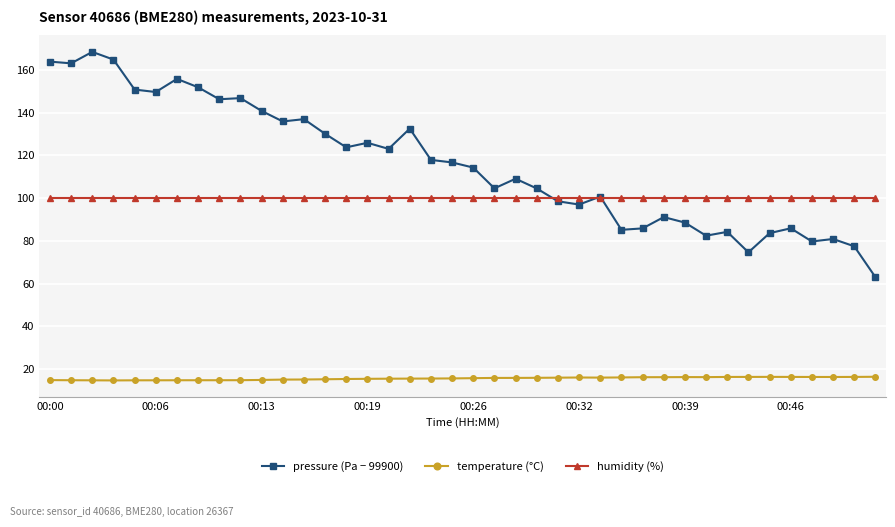

What is the highest value of the temperature (°C) series?

16.4